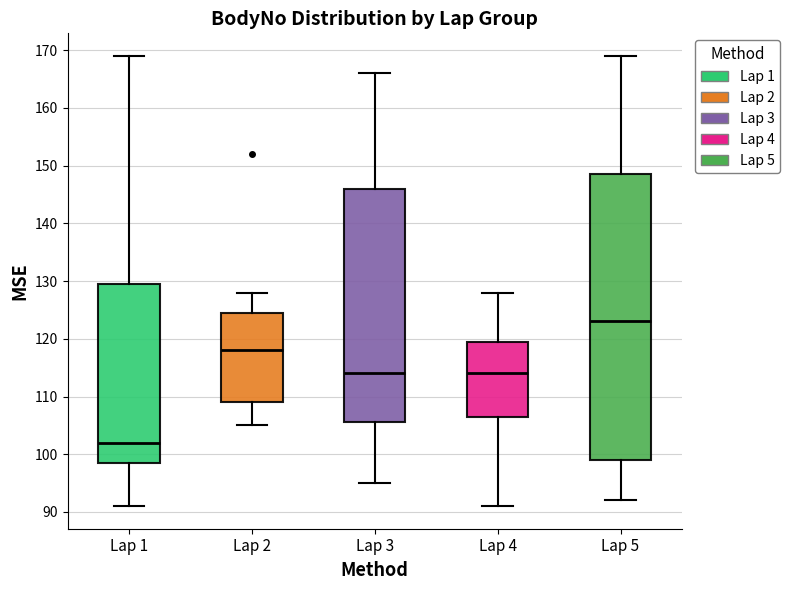

Reading left to right, read every box against the y-axis: the position of its median line, the range the box covers, and the ends of its whiskers. The values are not printed on the chart, so give them approximately, as read against the axis.

Lap 1: median 102, box 99 to 130, whiskers 91 to 169
Lap 2: median 118, box 109 to 125, whiskers 105 to 128
Lap 3: median 114, box 106 to 146, whiskers 95 to 166
Lap 4: median 114, box 107 to 120, whiskers 91 to 128
Lap 5: median 123, box 99 to 149, whiskers 92 to 169